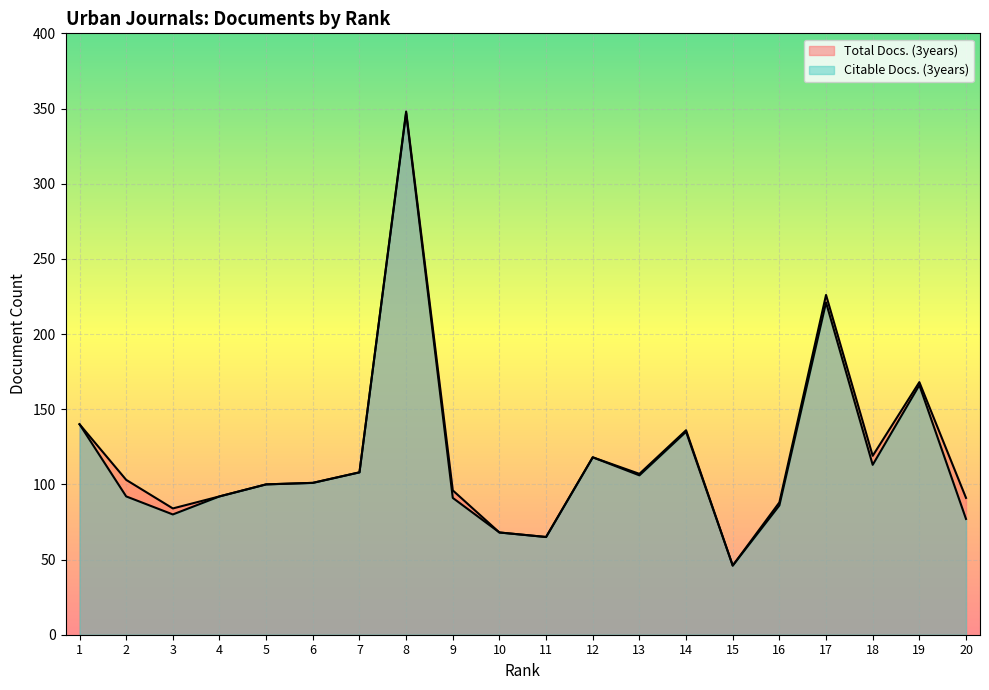

True or false: Citable Docs. (3years) and Total Docs. (3years) cross at least once.

False